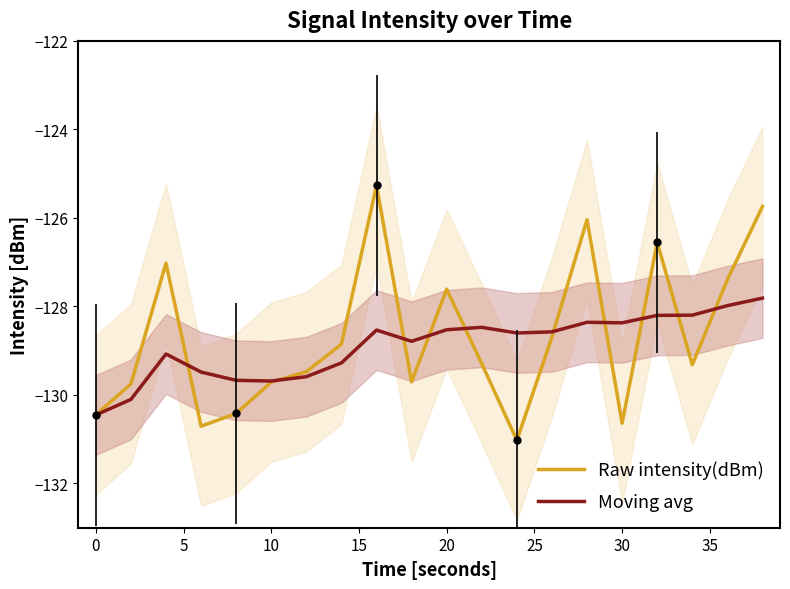

What is the lowest value of the Moving avg series?

-130.5